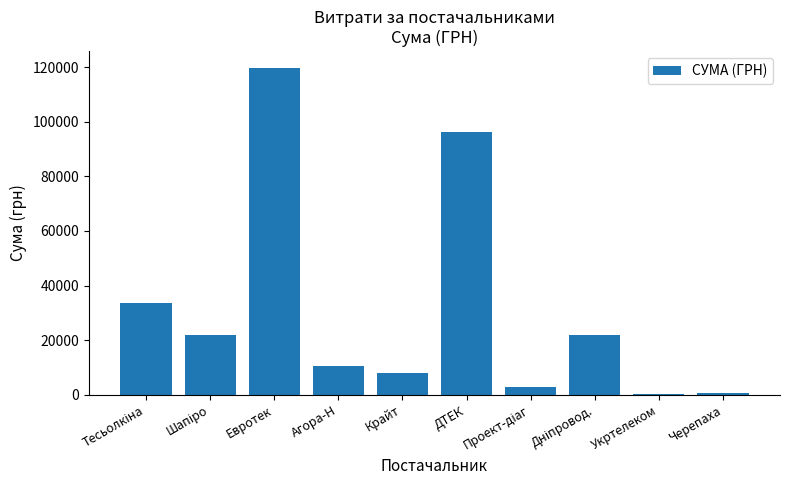

What is the average value?

31575.6